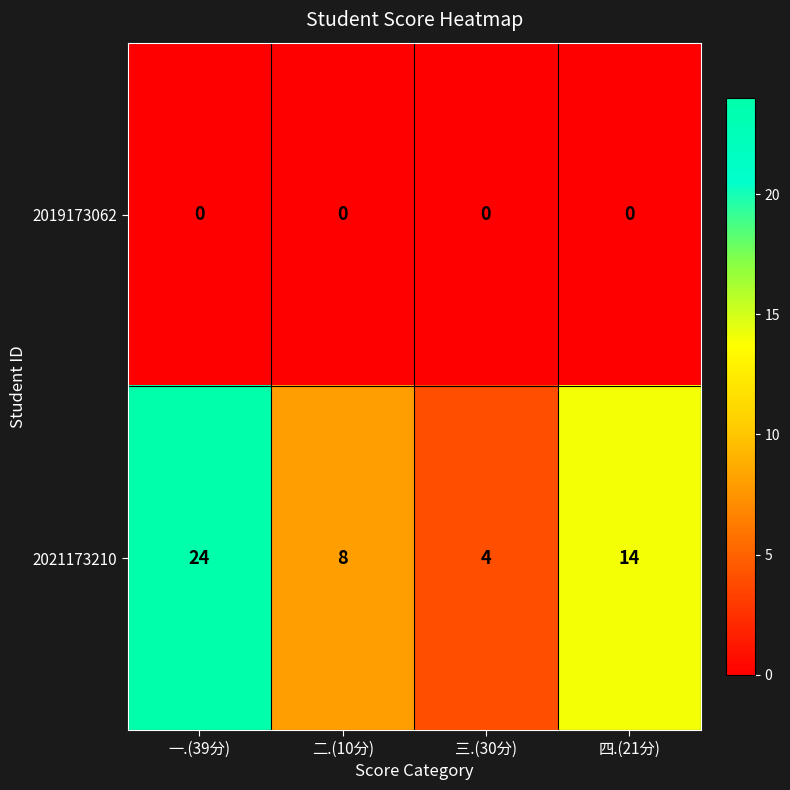

The value of 2019173062 at 一.(39分) is 0. True or false?

True